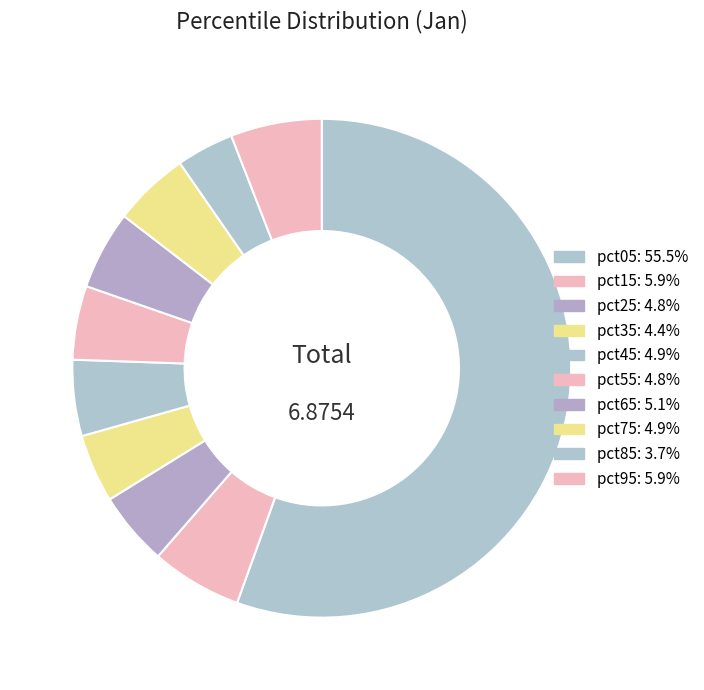

To the nearest percent, what percentage of the pie is pct05?

56%